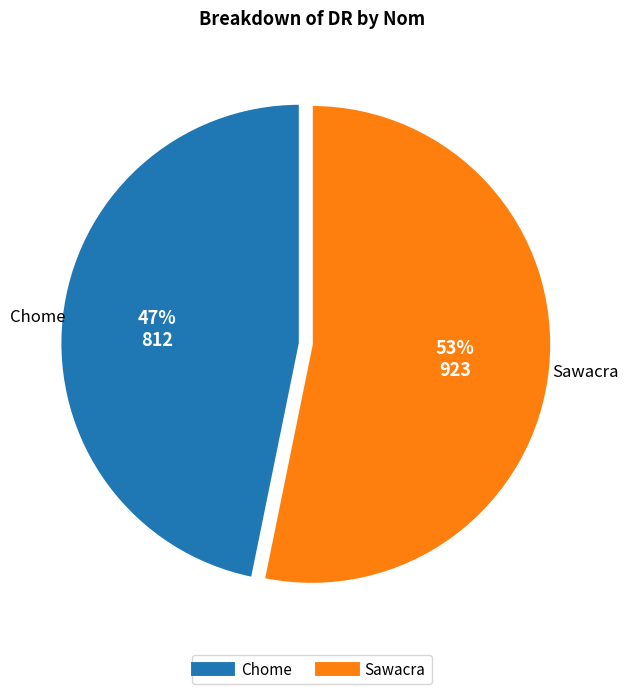

What is the smallest slice in the pie chart?

Chome